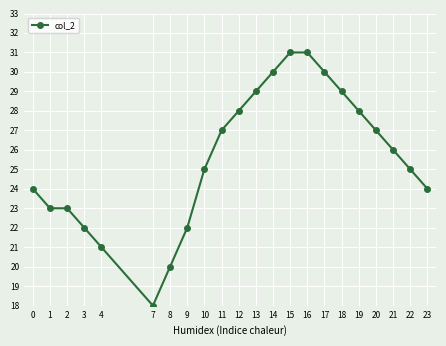

What is the average value?

26